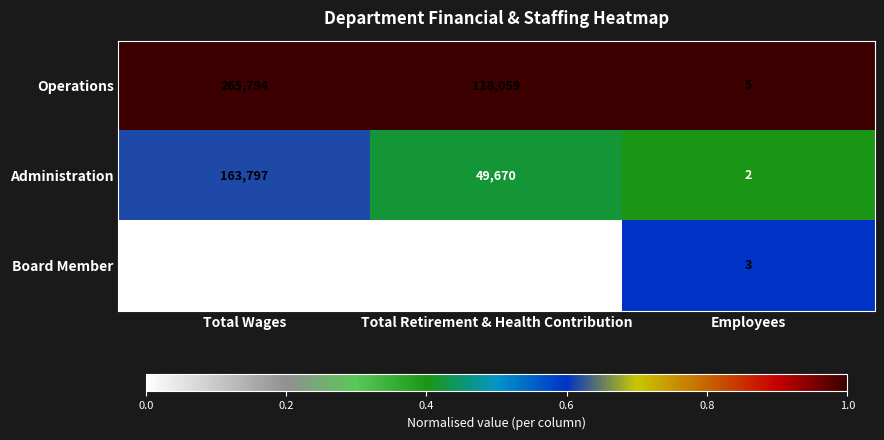

What is the total value across all series at Employees?

10